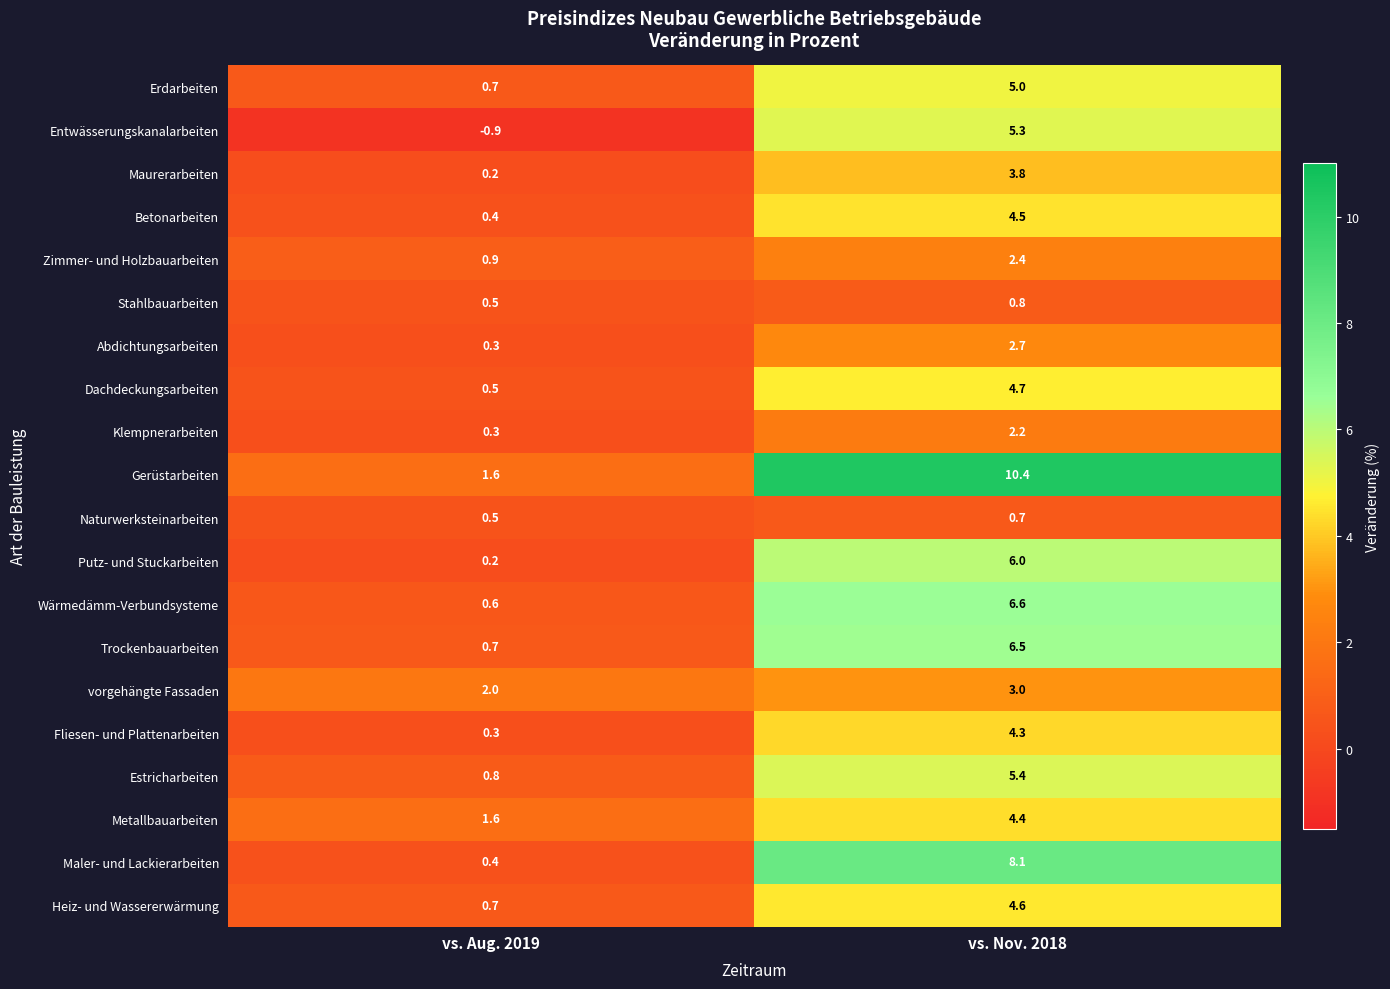

Which series has the largest total across all categories?

Gerüstarbeiten